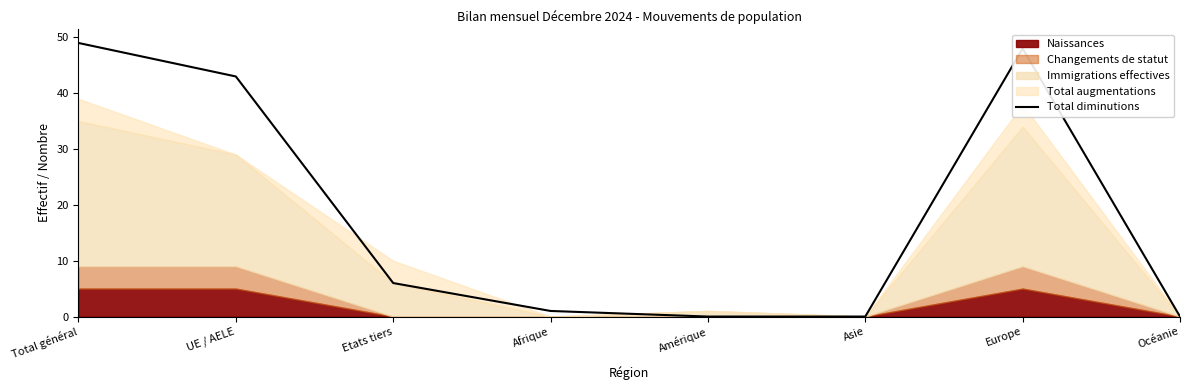

At which label does the data first exceed 6?

Total général